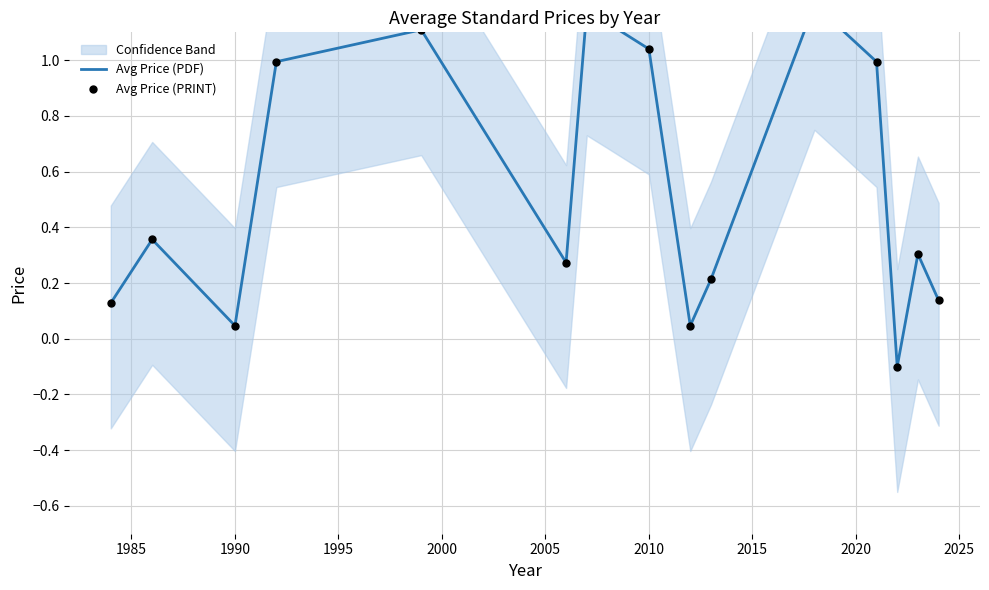

Is the value of Avg Price (PDF) at 2030 greater than the value of Avg Price (PRINT) at 2020?

No